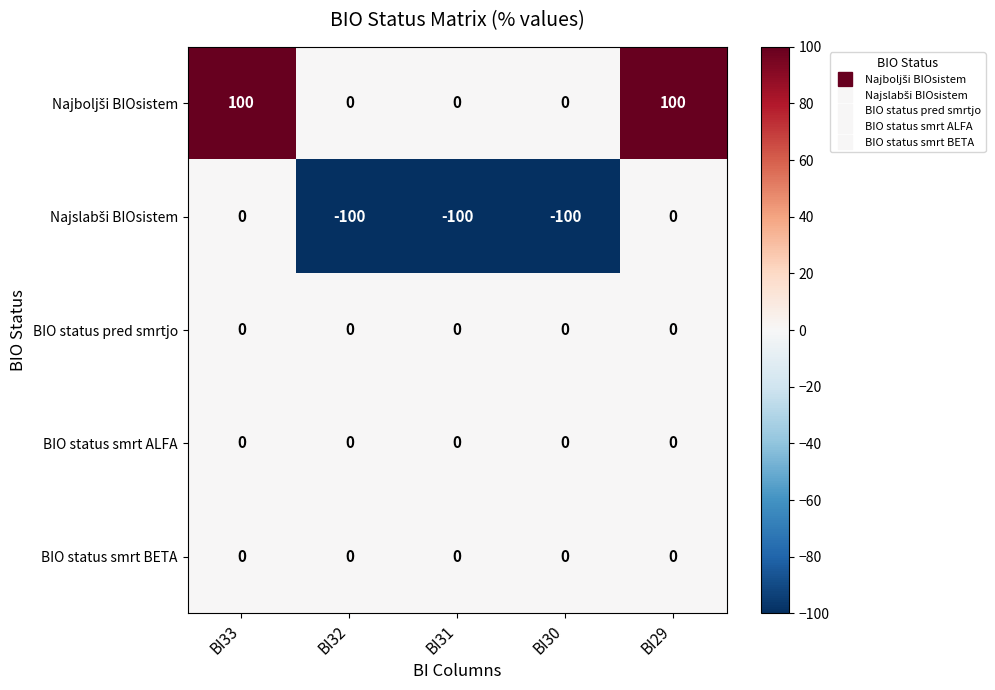

What is the total value across all series at BI31?

-100